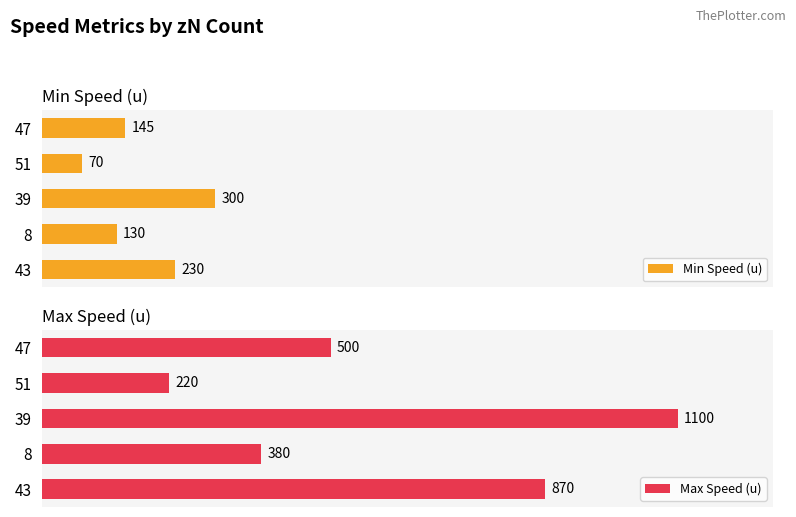

What is the value of the Min Speed (u) bar at the 3rd from the left?

300